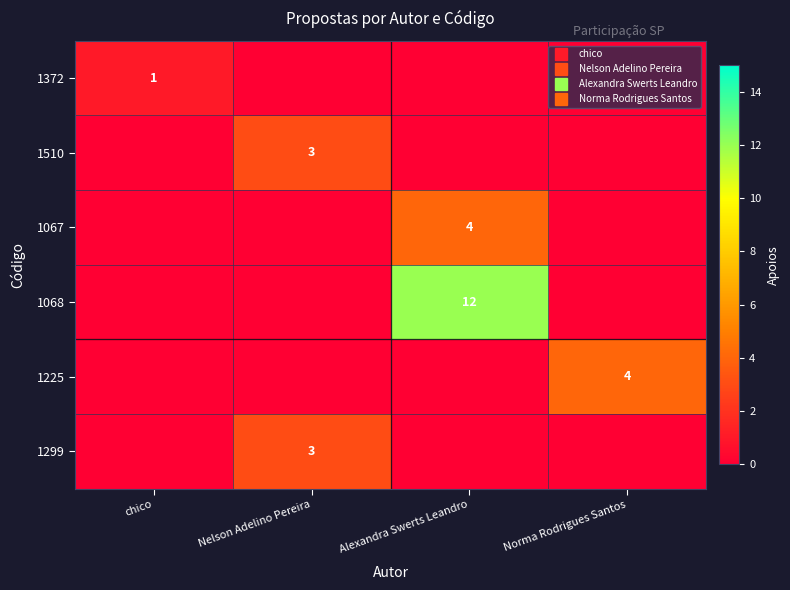

Count the 1068 values in the range 0 to 12.

4